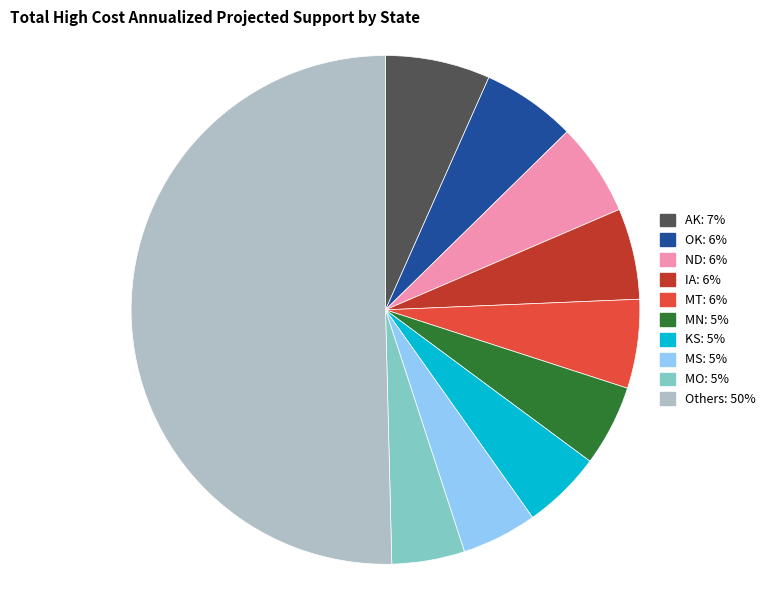

Count the number of slices in the pie.

10